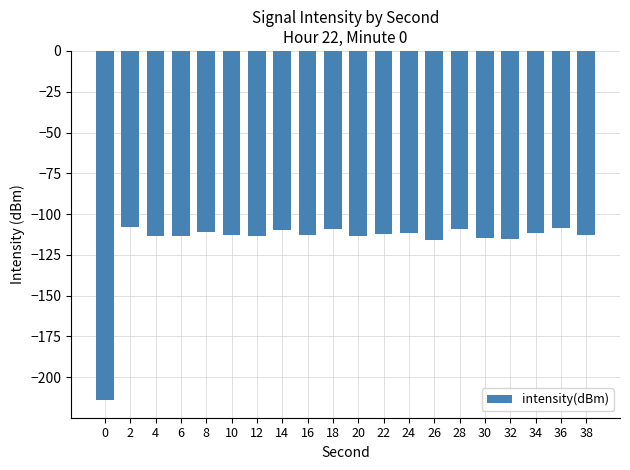

What is the average value?

-117.2